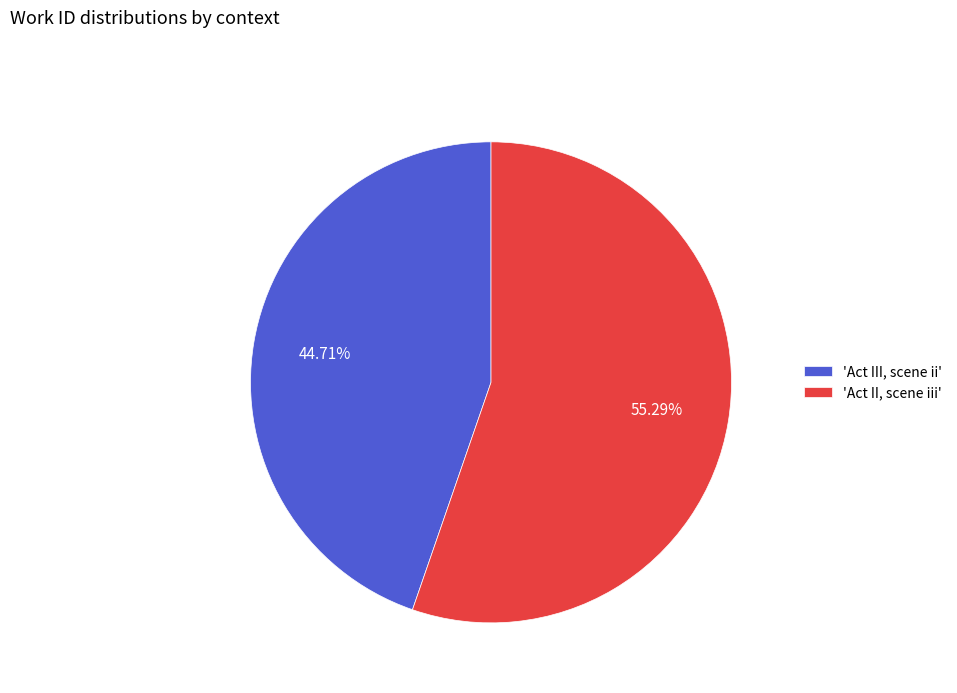

Which category accounts for the majority?

'Act II, scene iii'